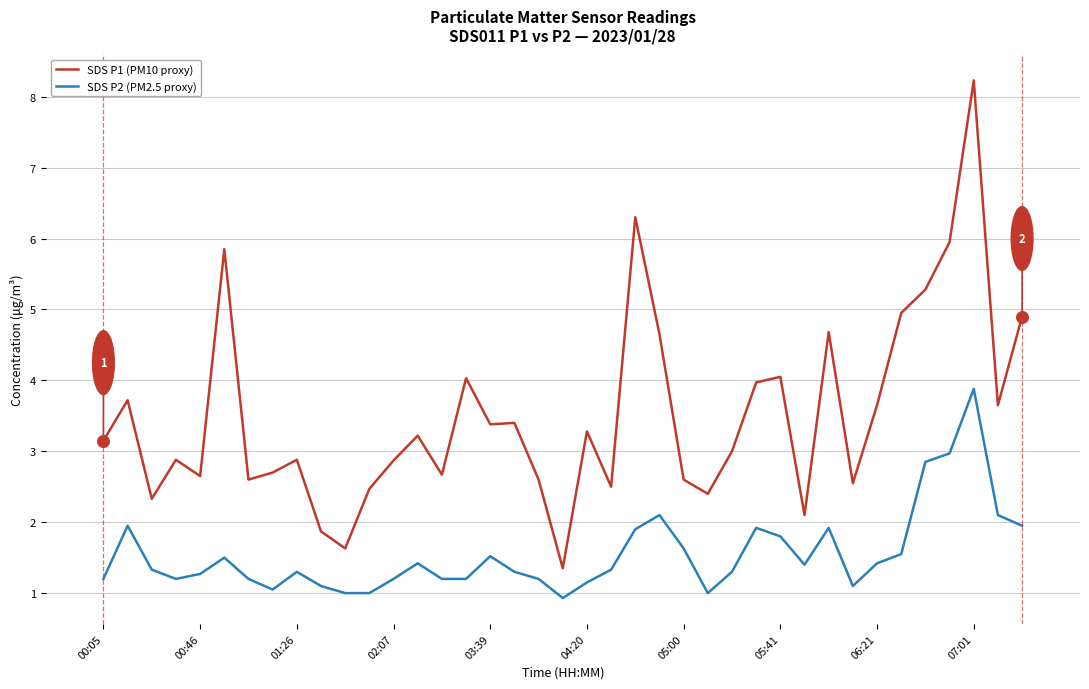

Which series has the largest total across all categories?

SDS P1 (PM10 proxy)